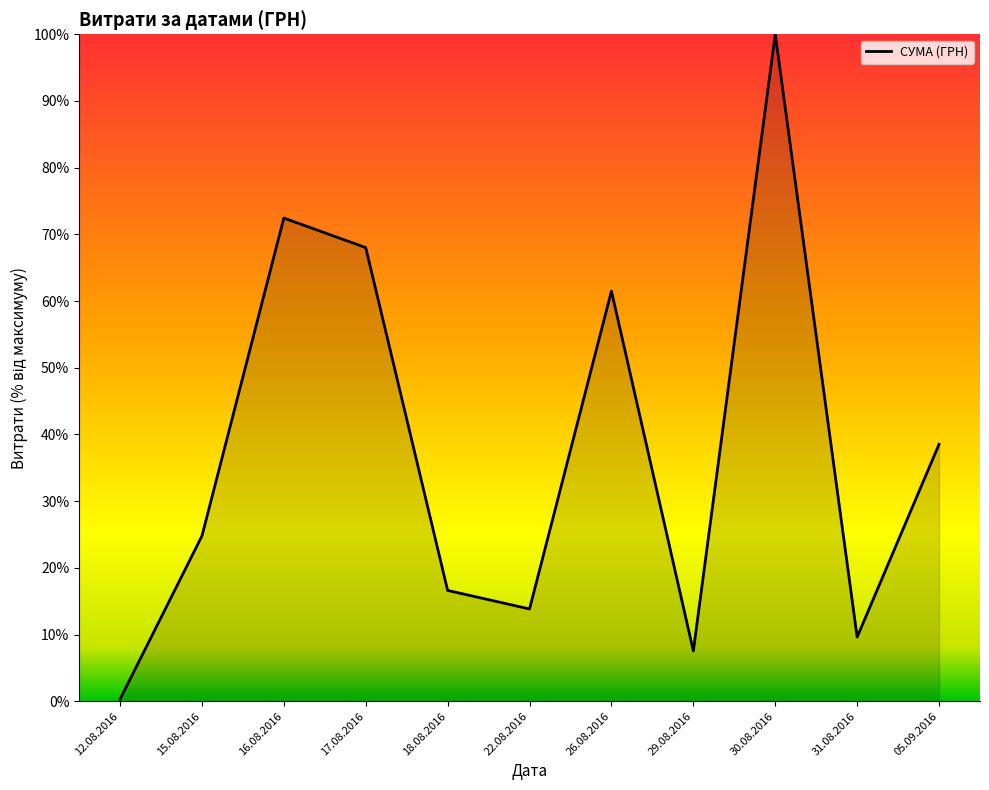

True or false: the data has more than 1 interior local peaks.

True